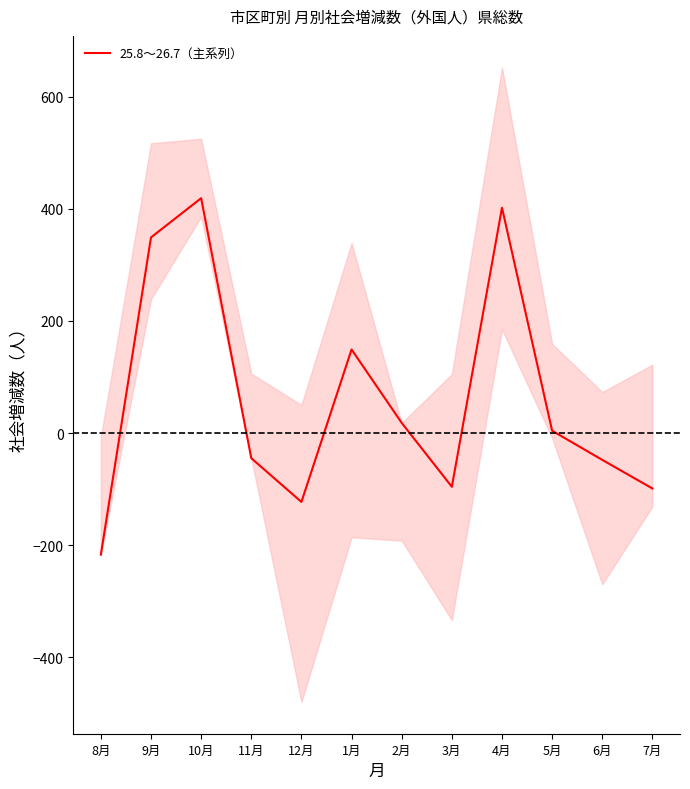

What is the difference between the second highest and minimum values?

619